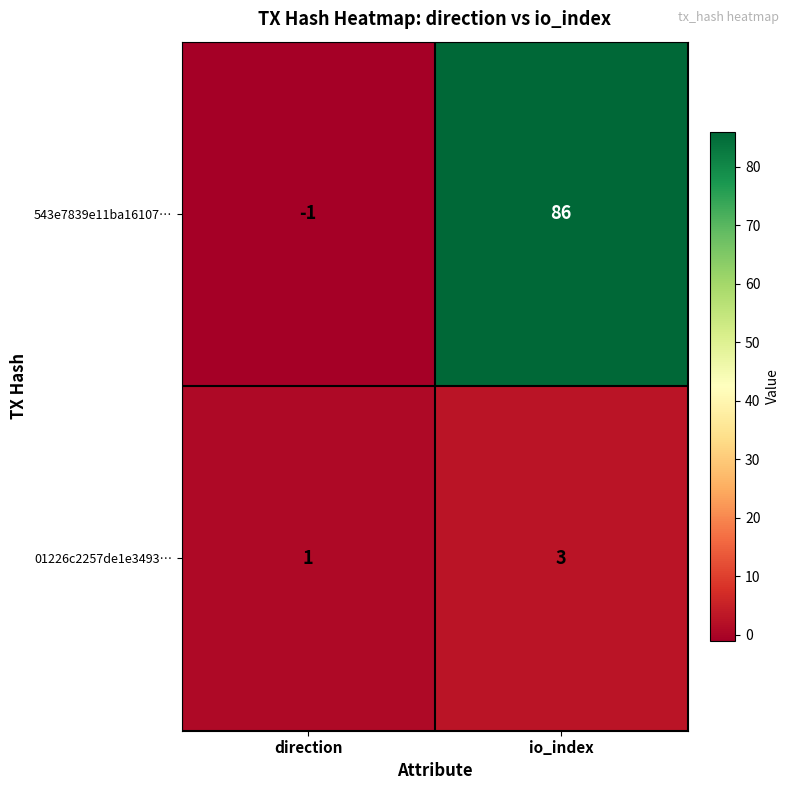

At how many categories does at least one series exceed 53?

1